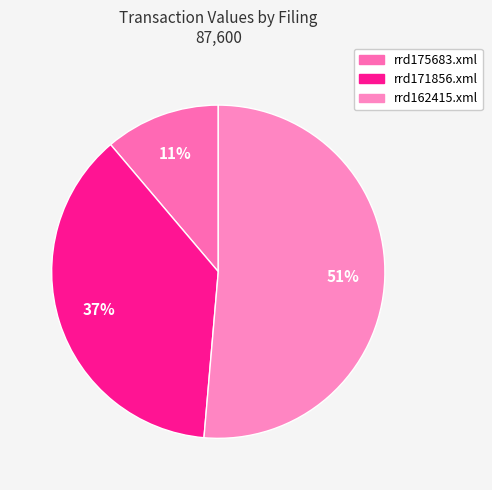

Between rrd175683.xml and rrd171856.xml, which is larger?

rrd171856.xml